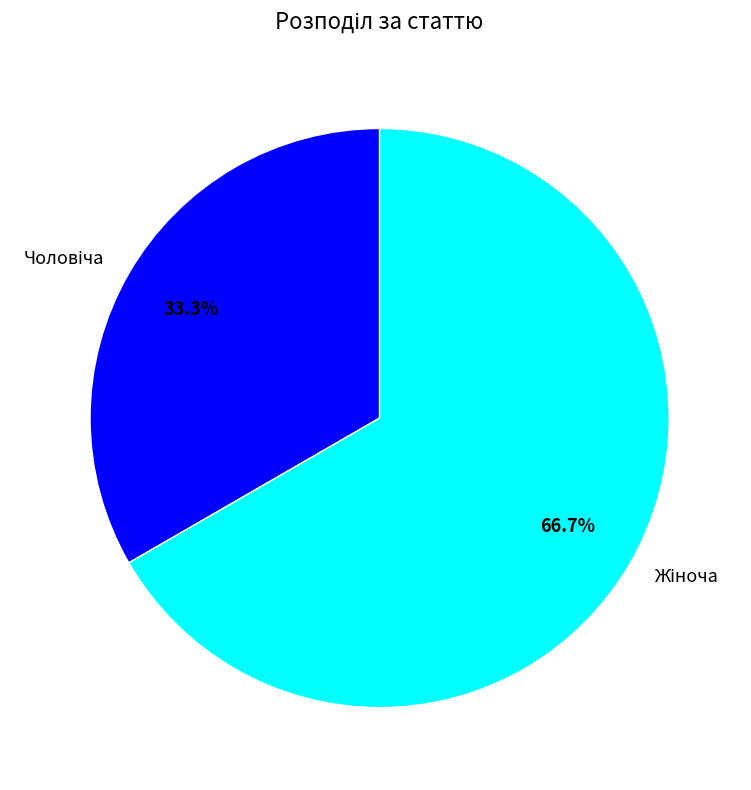

Count the number of slices in the pie.

2